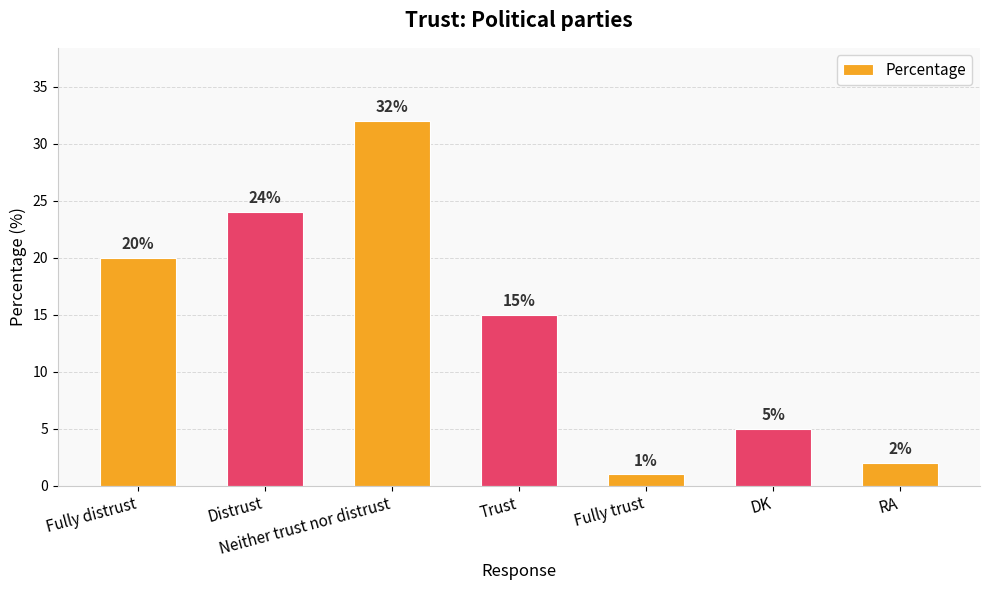

What is the label of the 7th bar from the right?

Fully distrust